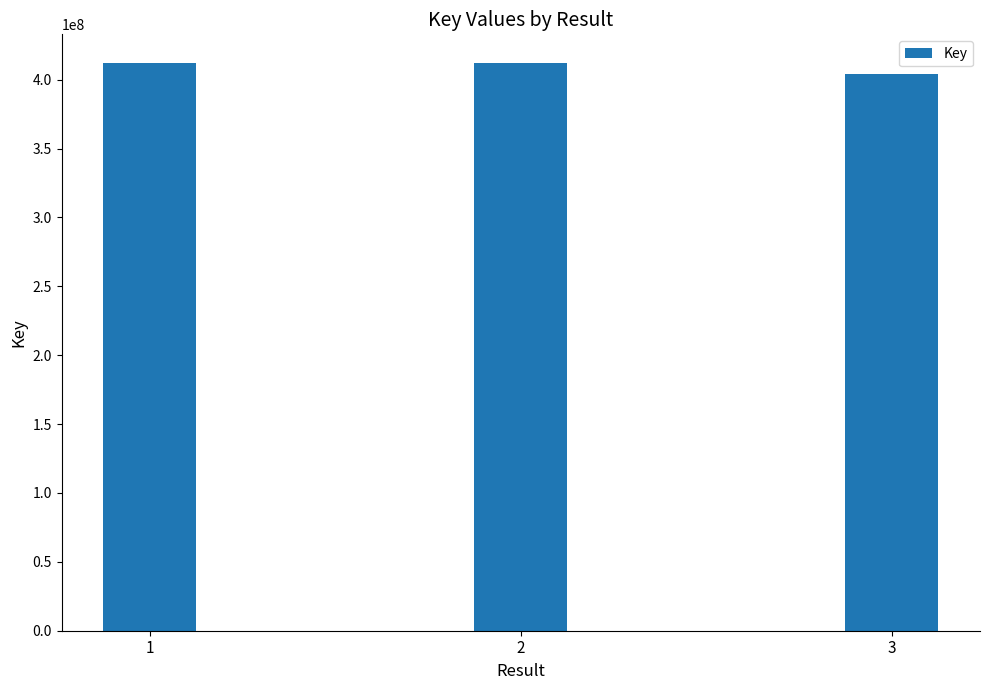

What is the value of the 3rd bar from the left?

404392791